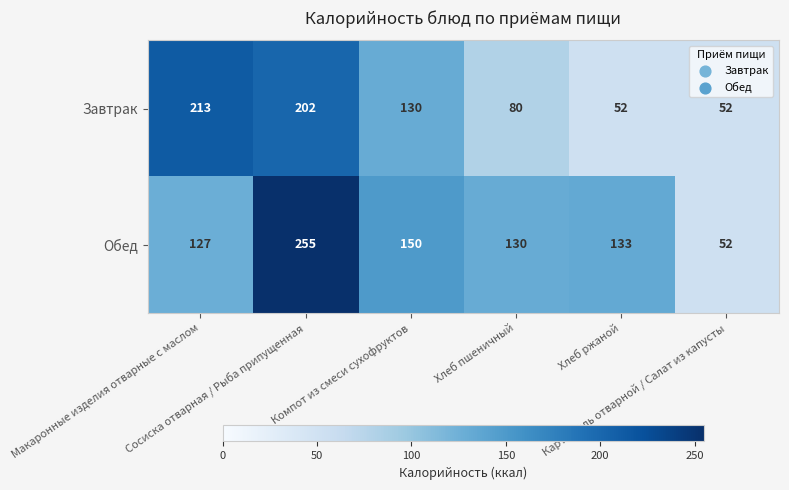

What is the average value of the Обед series?

141